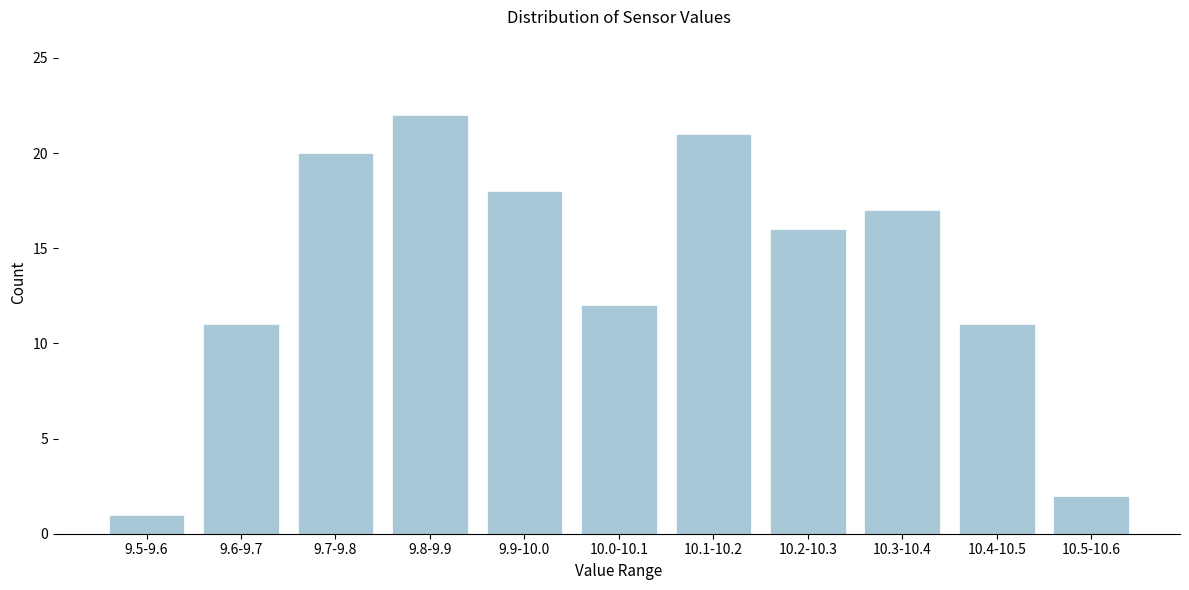

Reading left to right, list all the values displayed in this chart.

1	11	20	22	18	12	21	16	17	11	2